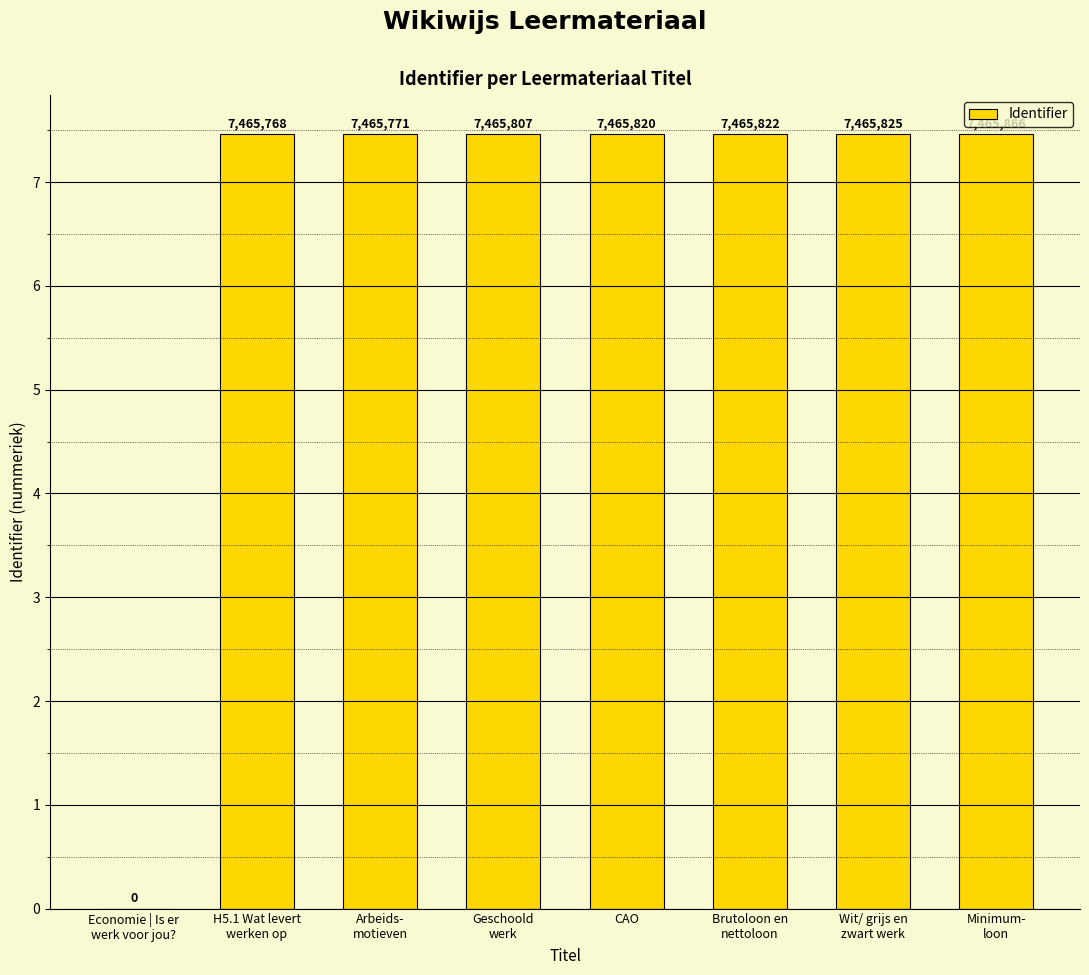

Are the bars horizontal?

No